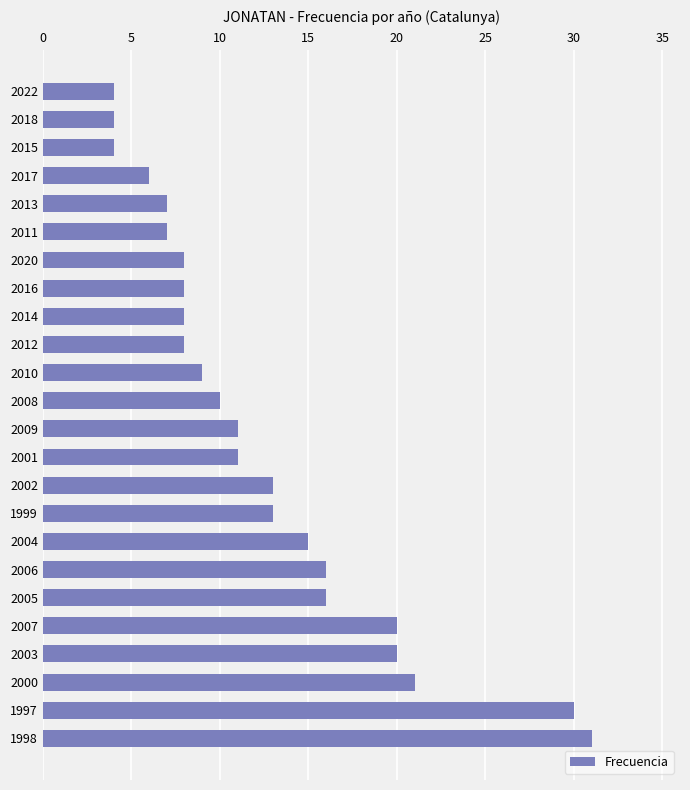

What is the difference between the second highest and second lowest values?

26